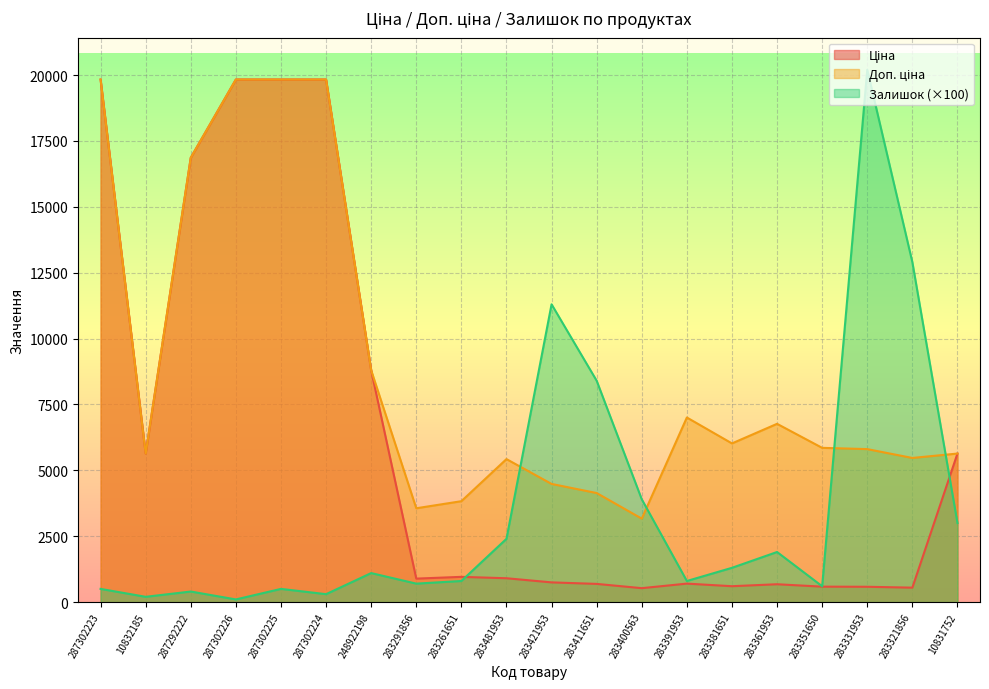

True or false: Доп. ціна and Залишок intersect in this chart.

True